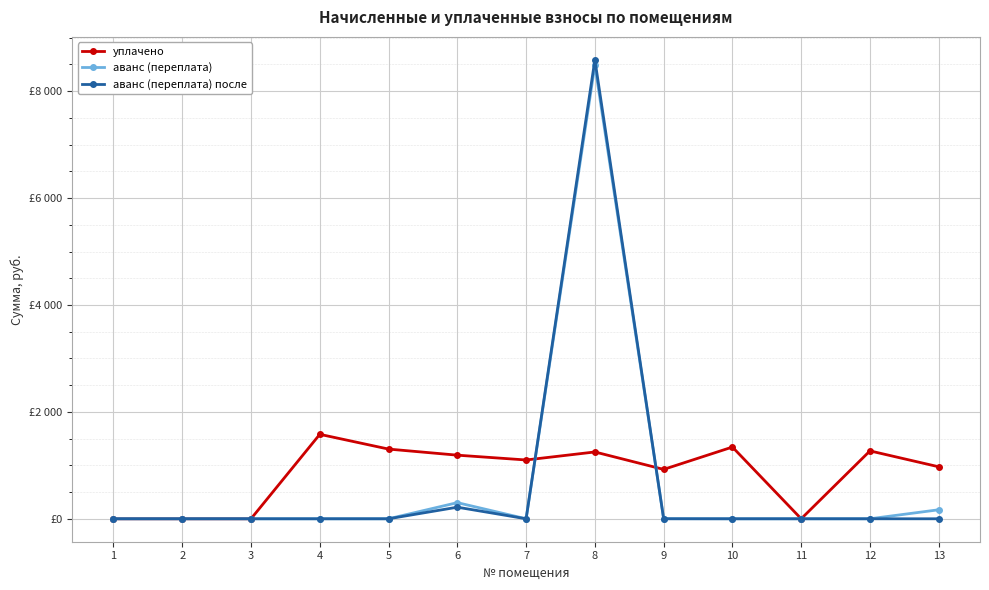

Which series has the largest range (max minus min)?

аванс (переплата) после